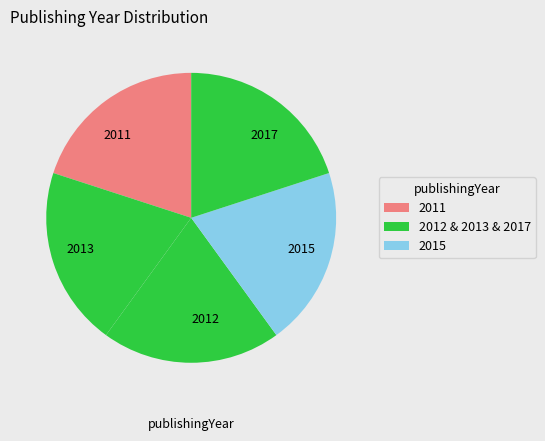

Approximately how many times larger is the value at 2017 compared to 2015?

1.0